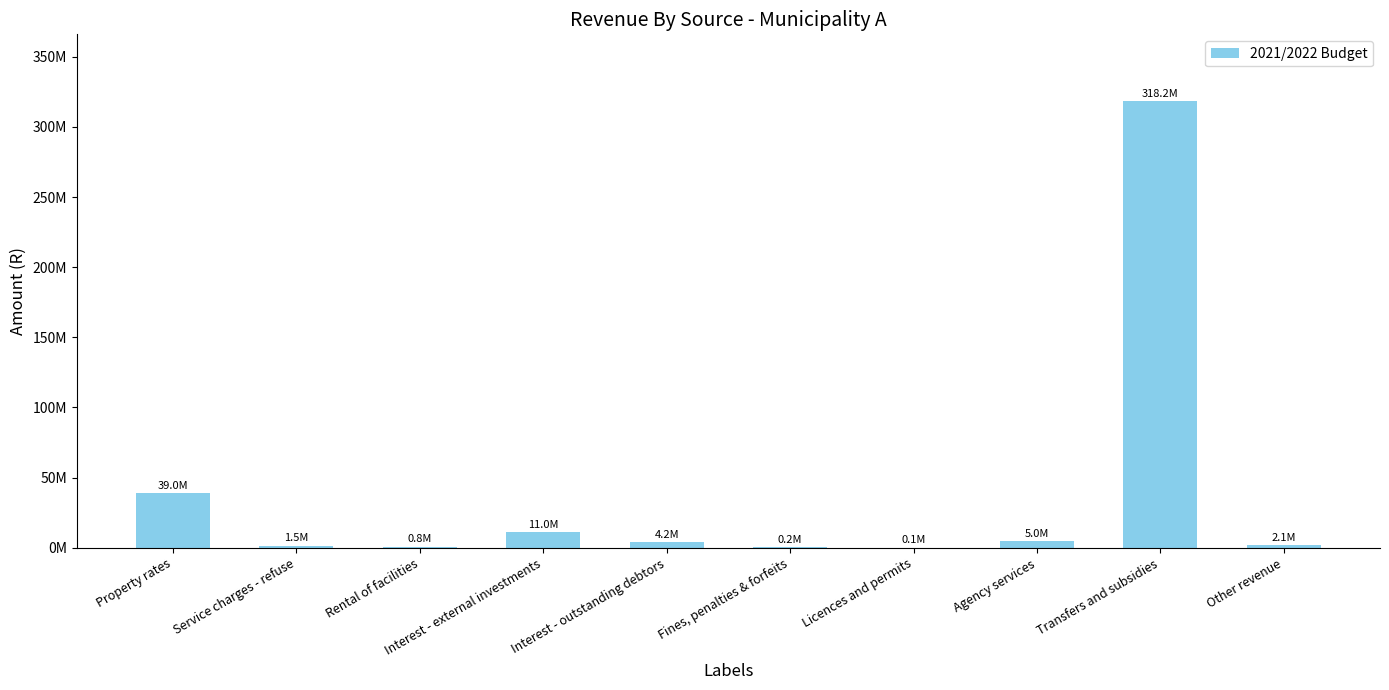

What is the difference between the maximum and second lowest values?

317999358